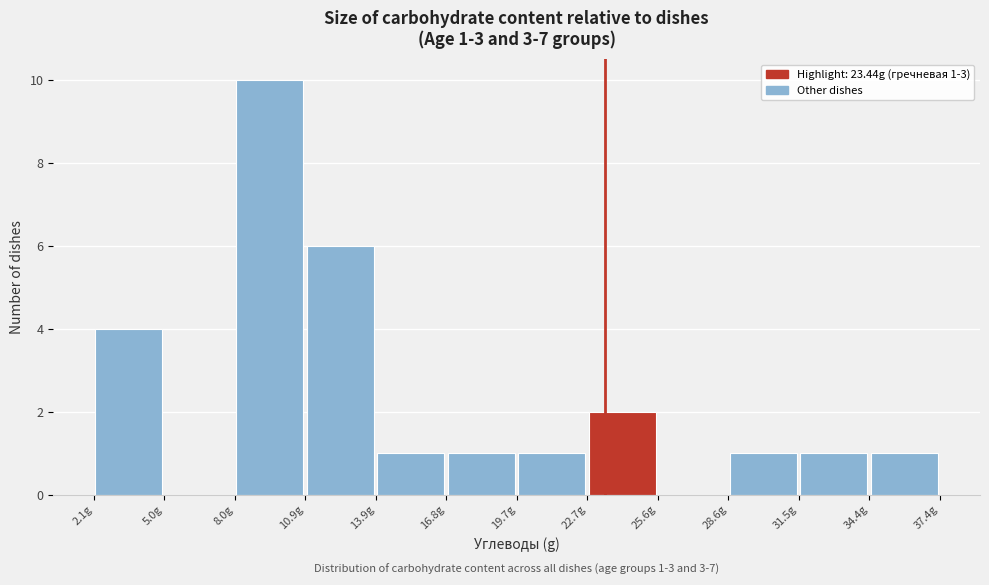

Over which range of the x-axis is the bar tallest?

8.0 to 11.0